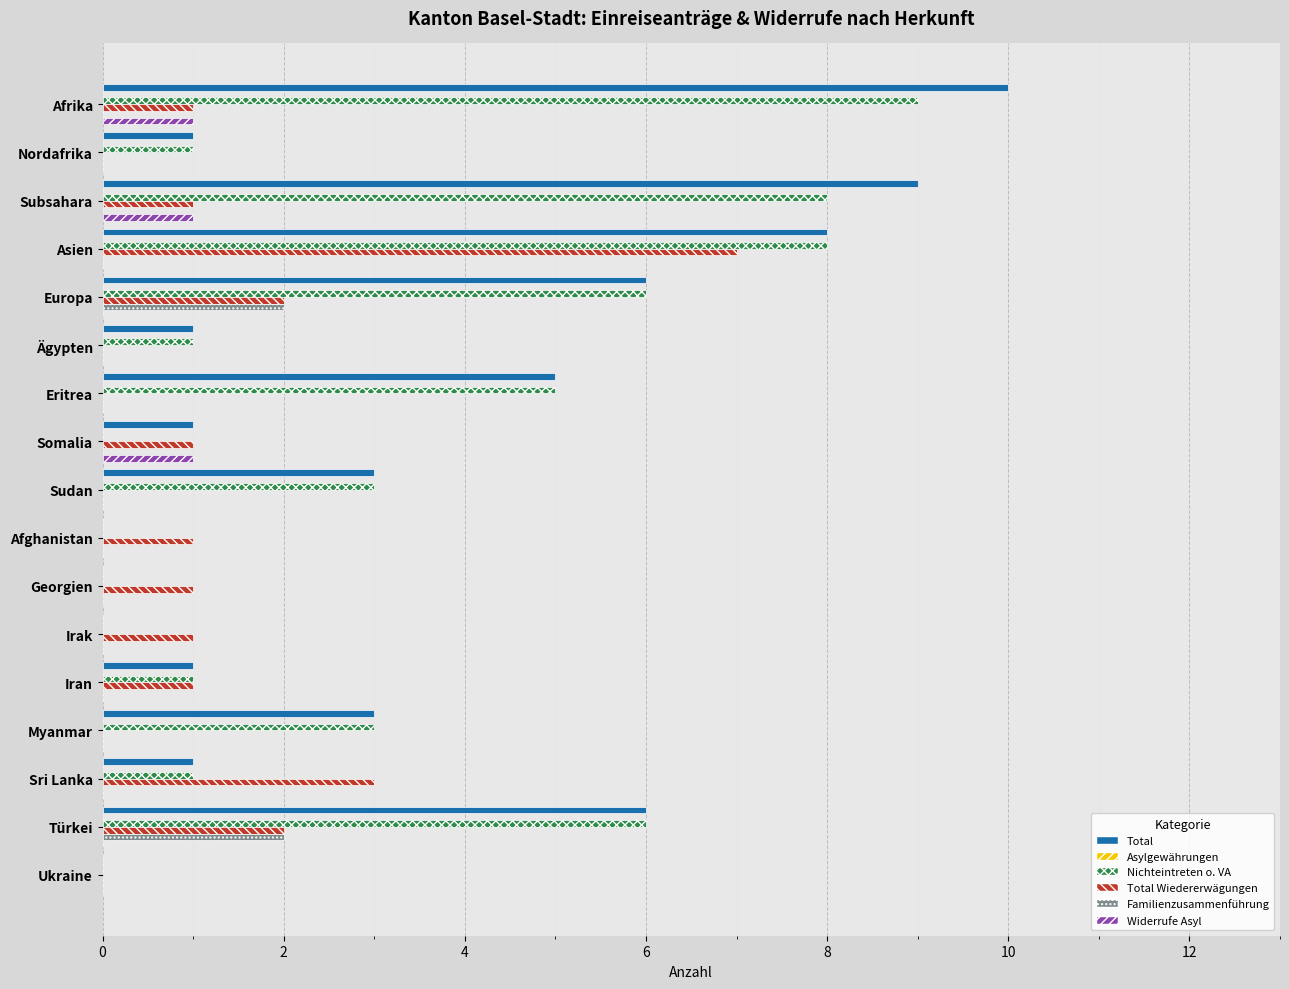

At which category does the chart reach its peak across all series?

Afrika